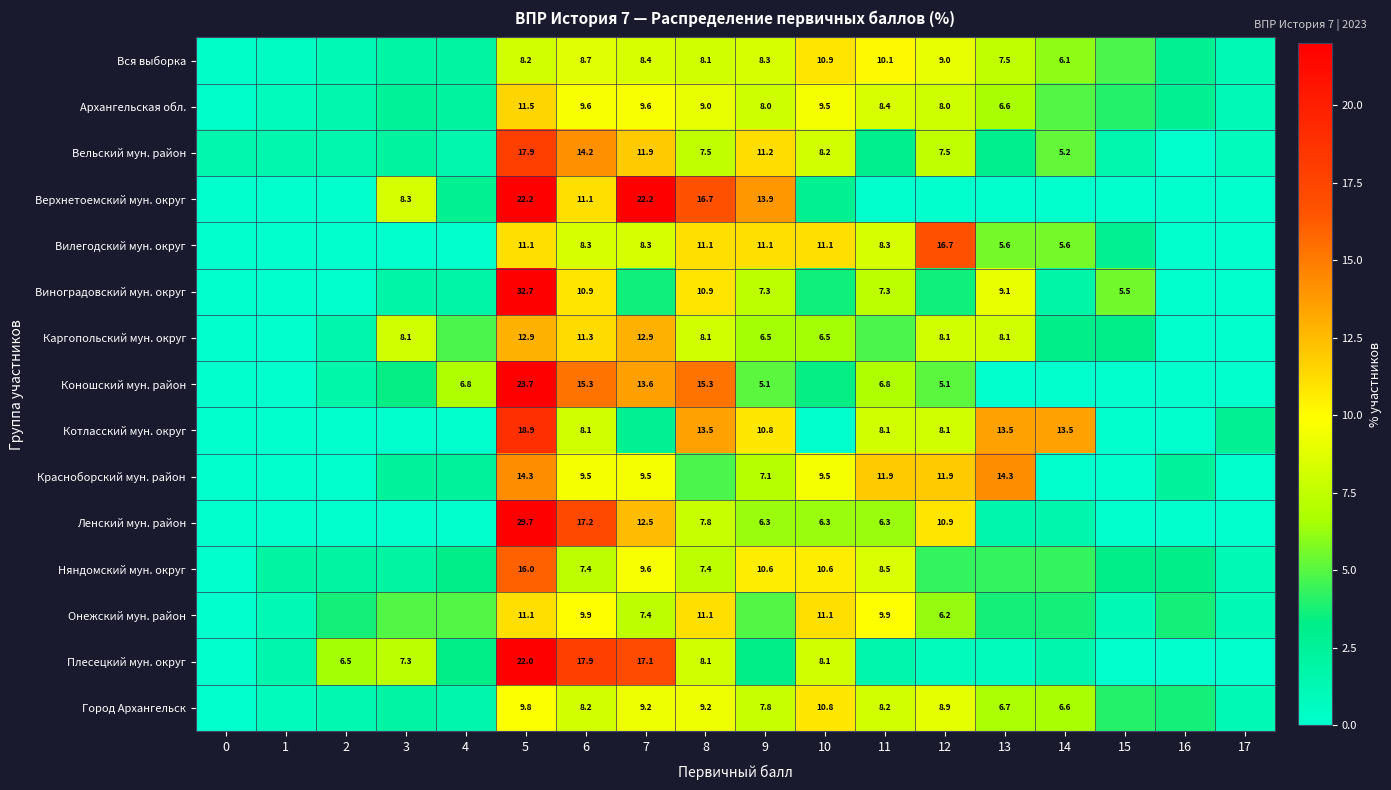

The value of Архангельская обл. at 6 is 9.6. True or false?

True